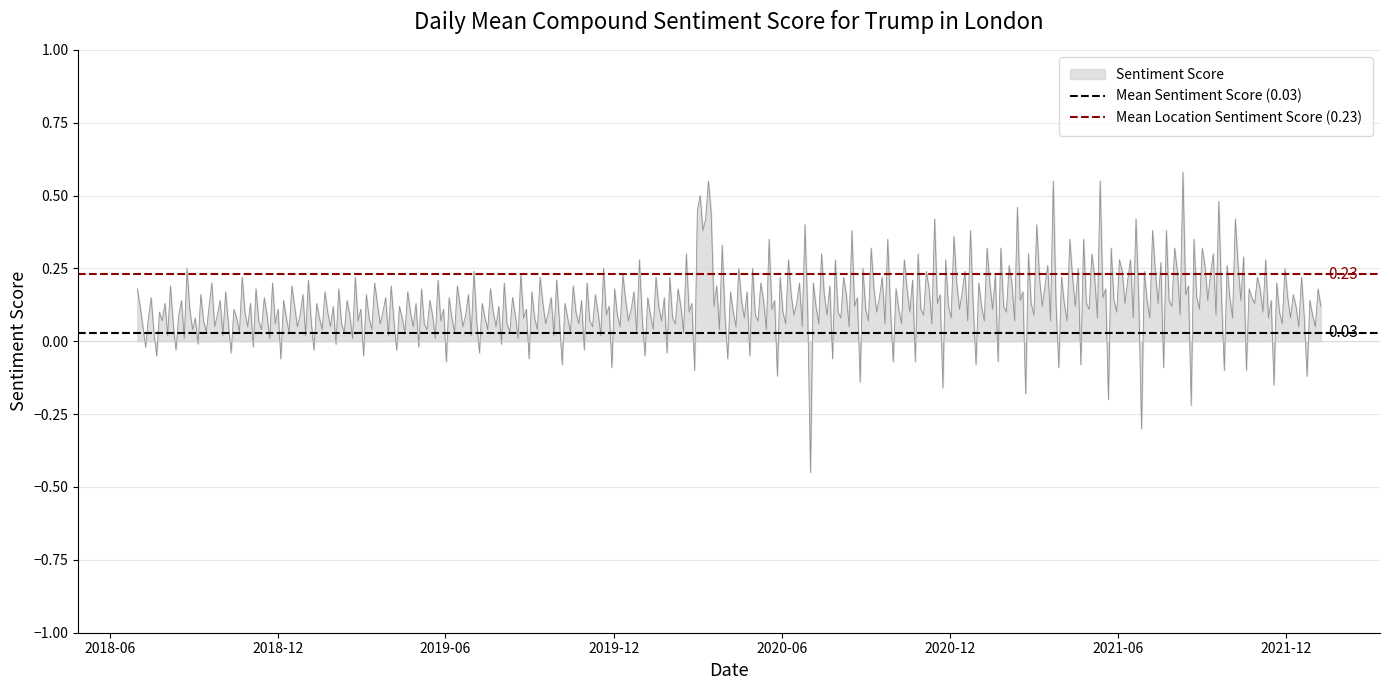

The value of Mean Sentiment Score (0.03) at 2018-12 is 0.1. True or false?

False